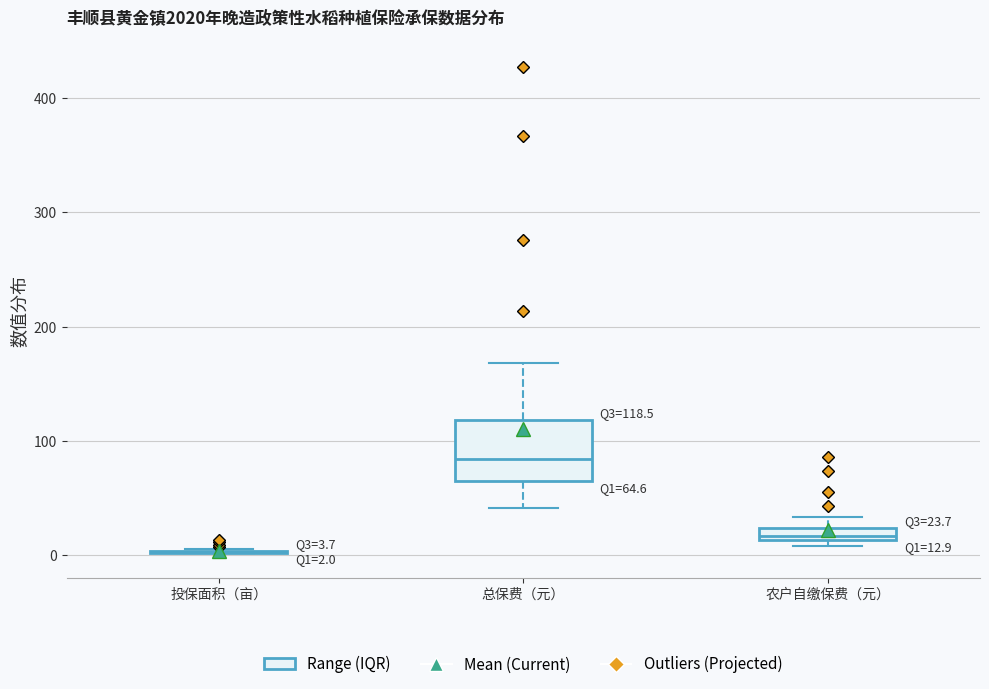

Comparing the boxes themselves (not the whiskers), which one is the tallest?

总保费（元）